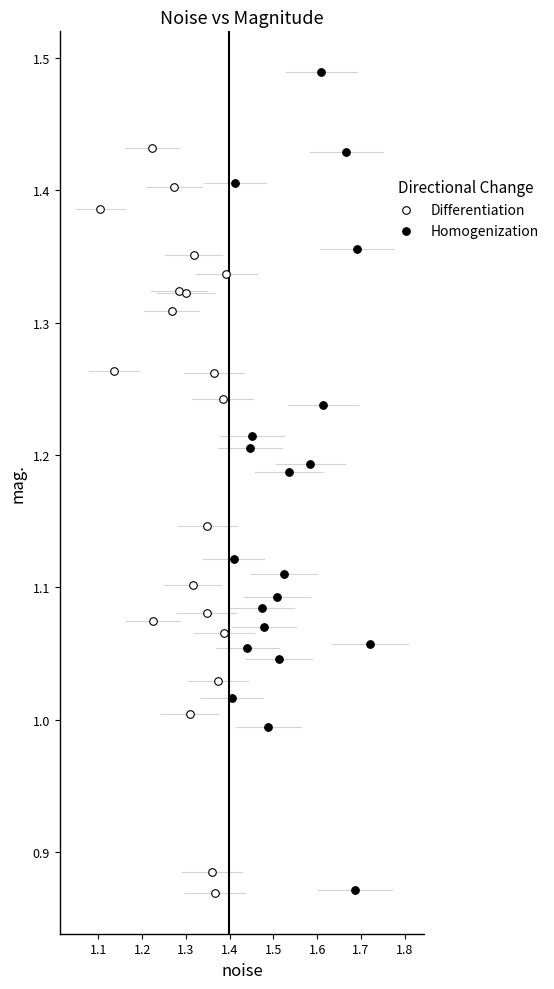

Which series has the largest Y range (max minus min)?

Homogenization